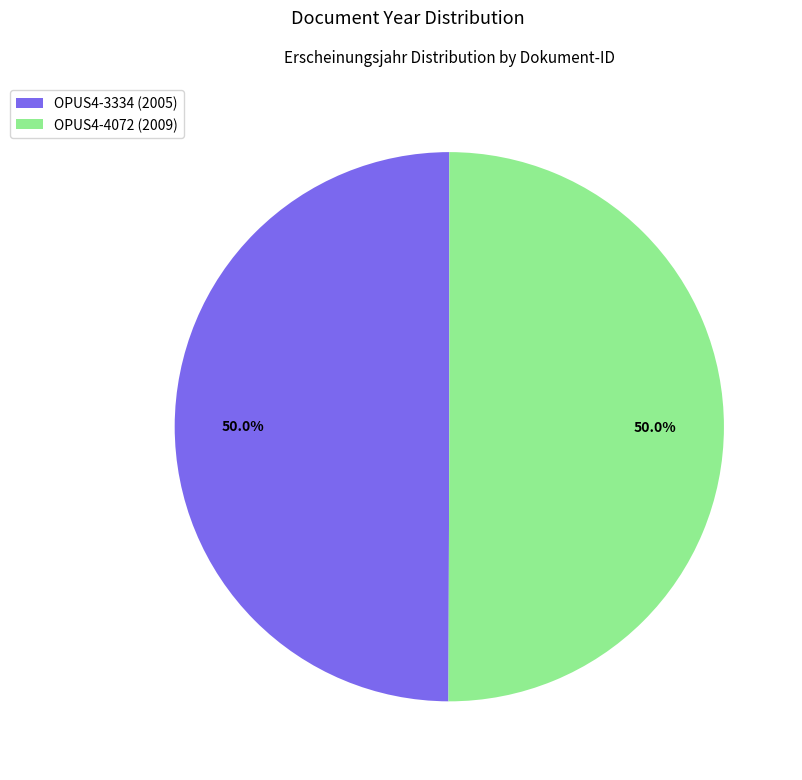

What percentage is the OPUS4-4072 slice, to the nearest percent?

50%